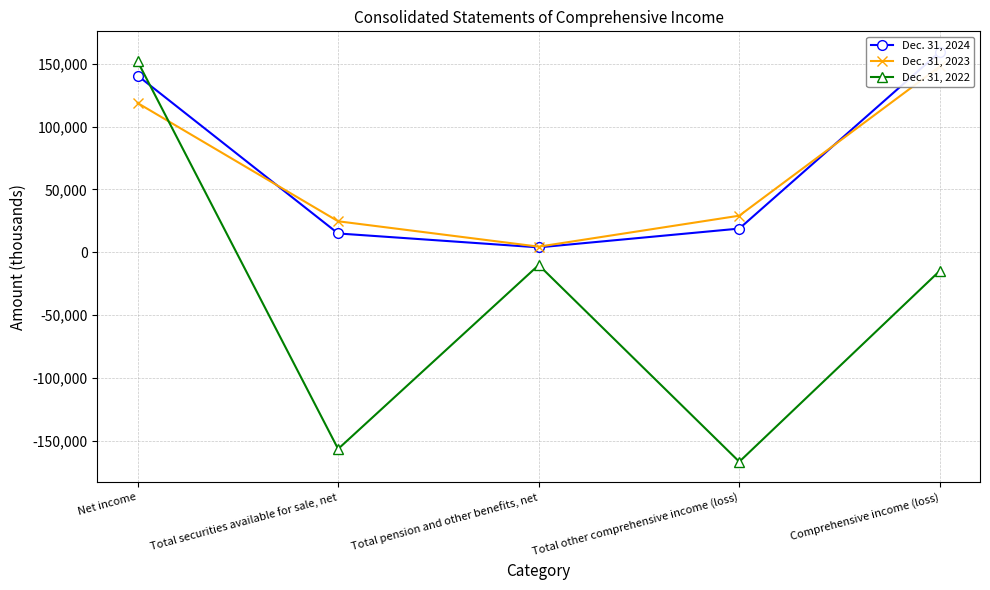

What is the average value of the Dec. 31, 2024 series?

67558